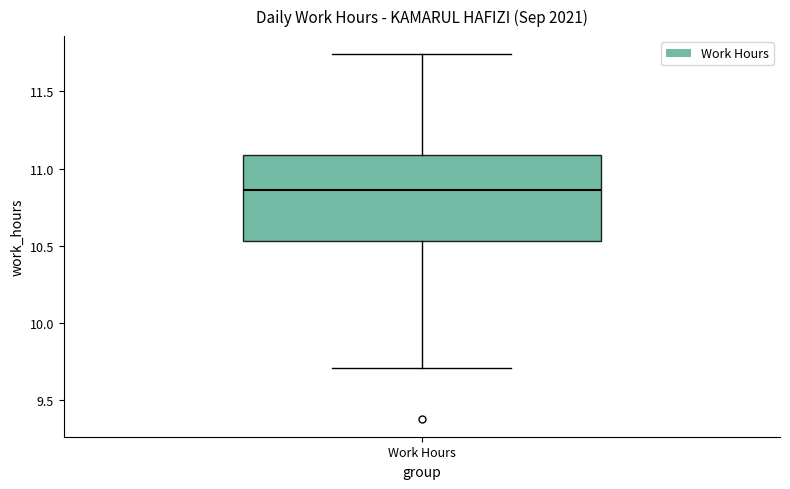

Transcribe this box plot: give where the median line is, the range the box spans, and where the two whiskers end, as read against the y-axis. The values are not printed on the chart, so give them approximately, as read against the axis.

median 10.85, box 10.55 to 11.10, whiskers 9.70 to 11.75